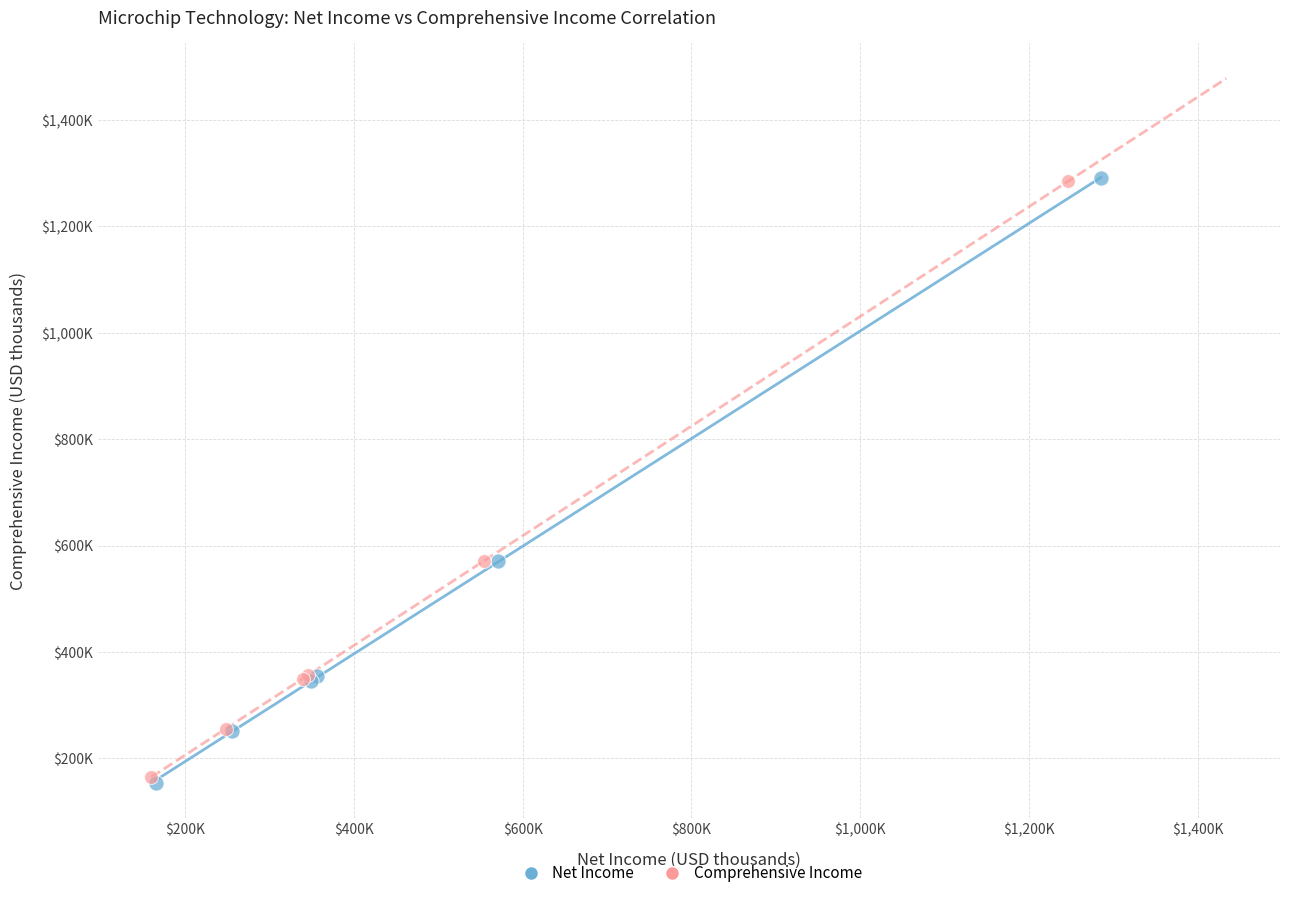

What are all the series names shown in the legend?

Net Income, Comprehensive Income